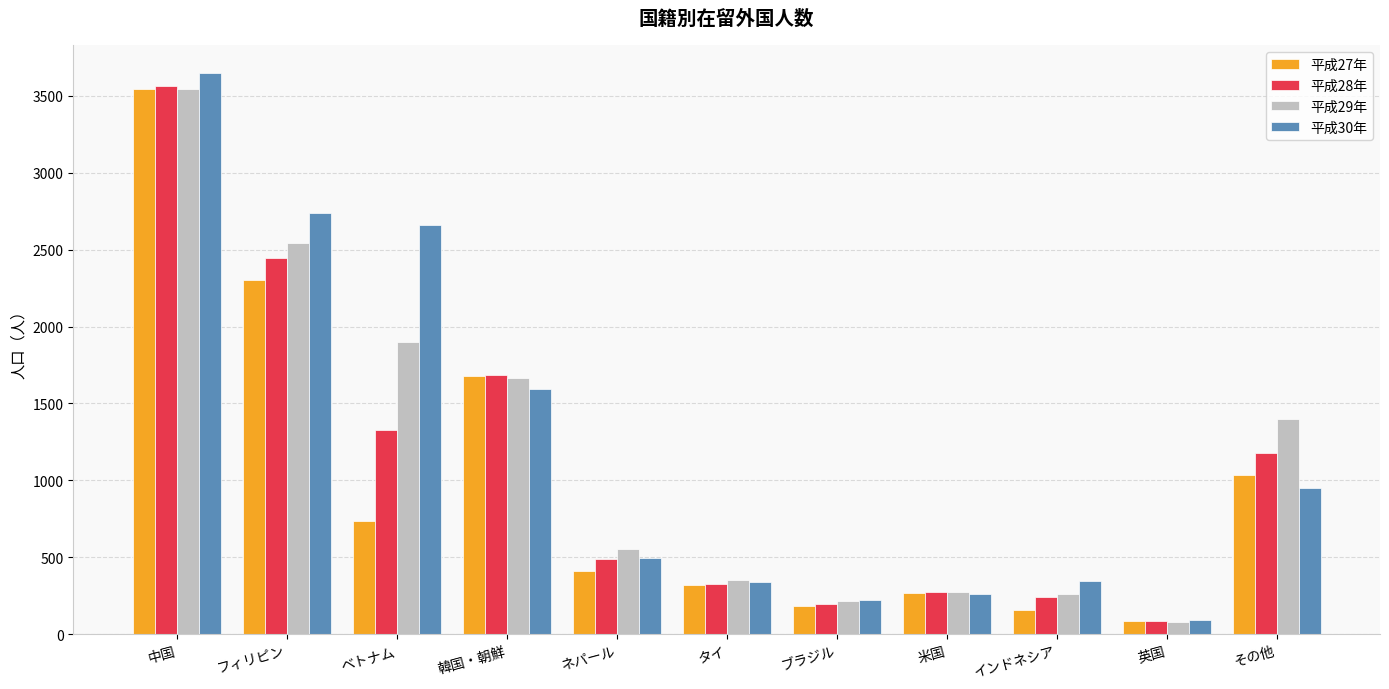

Where is 平成28年 nearest to the value 1825?

韓国・朝鮮